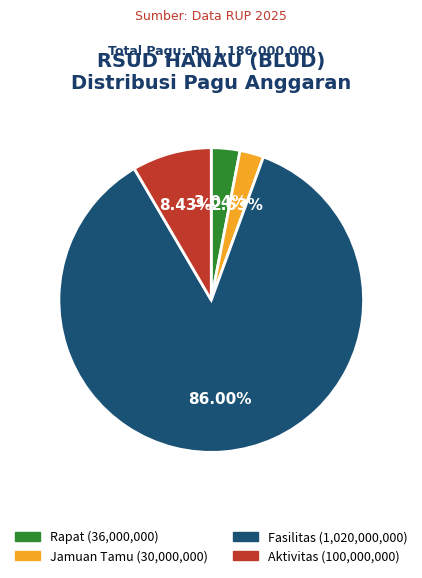

Is there any slice that represents more than half of the pie?

Yes